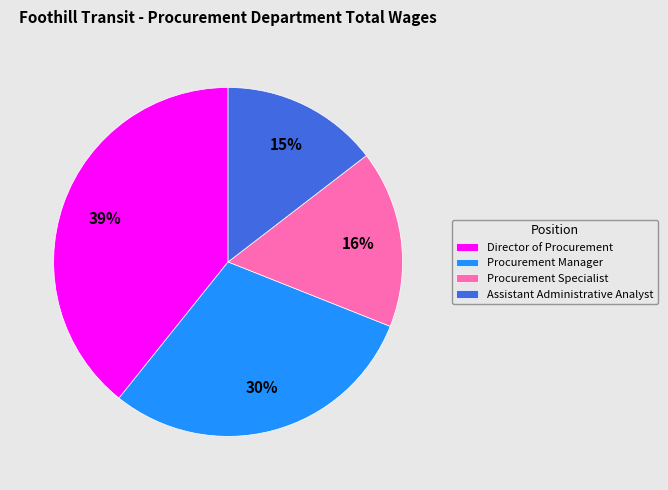

Count the number of slices in the pie.

4